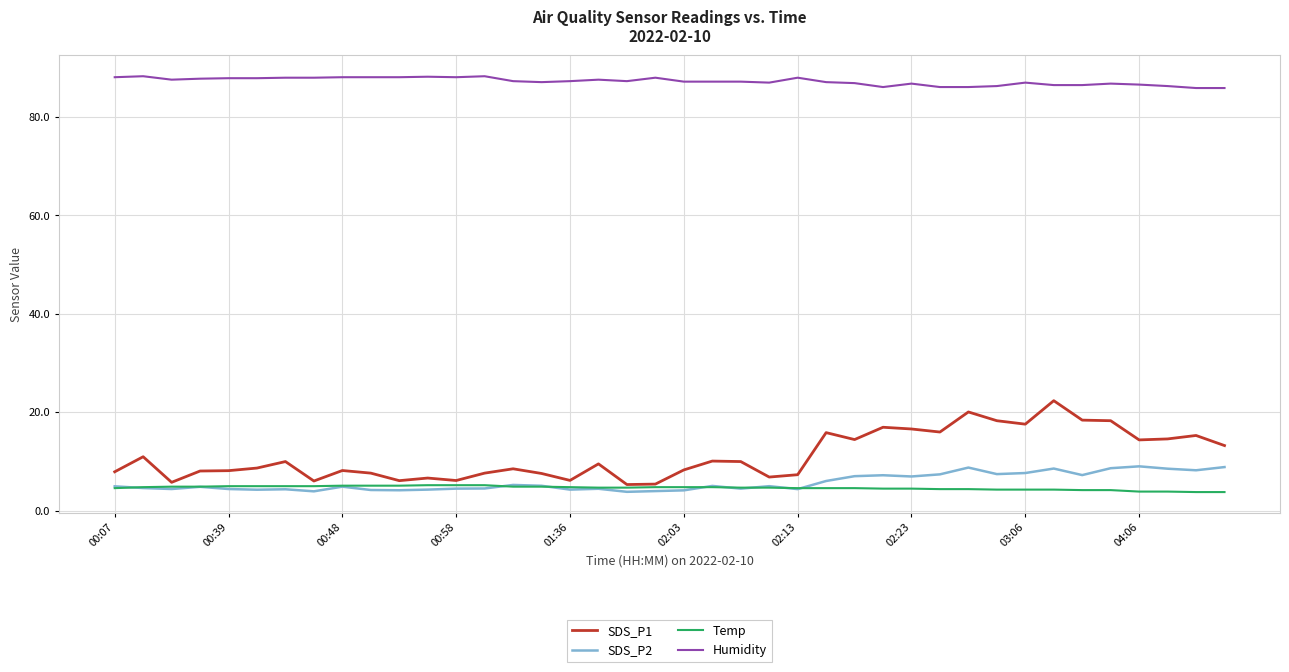

What is the smallest value displayed?

3.8